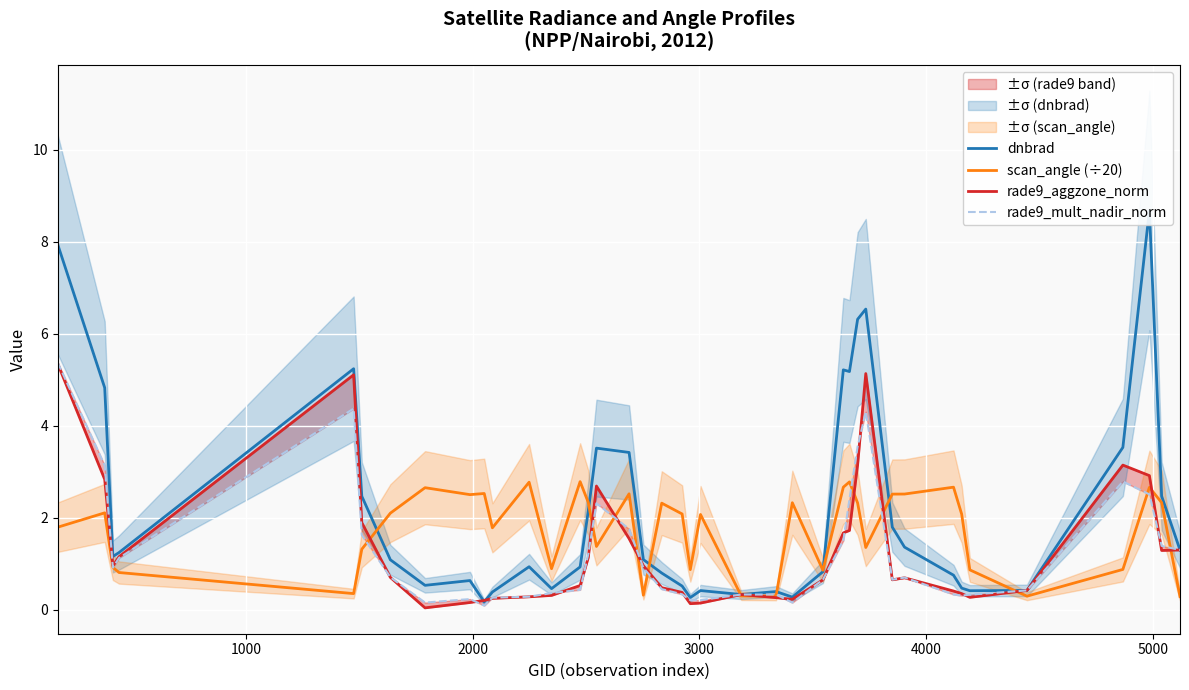

What is the average value of the dnbrad series?

2.2